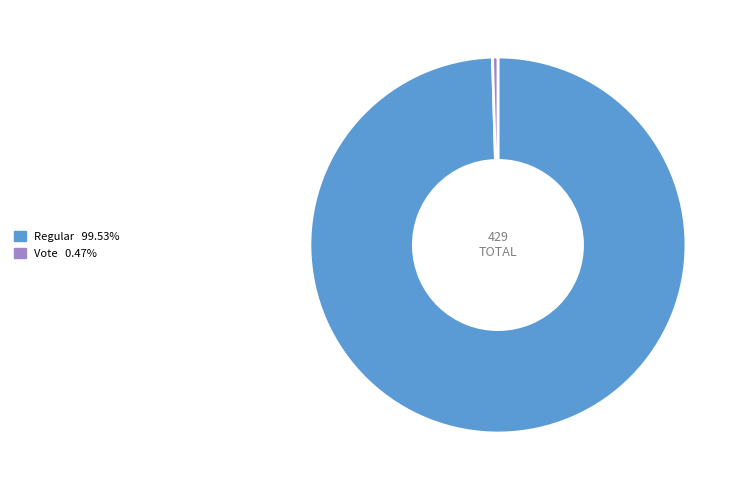

Count the number of slices in the pie.

2